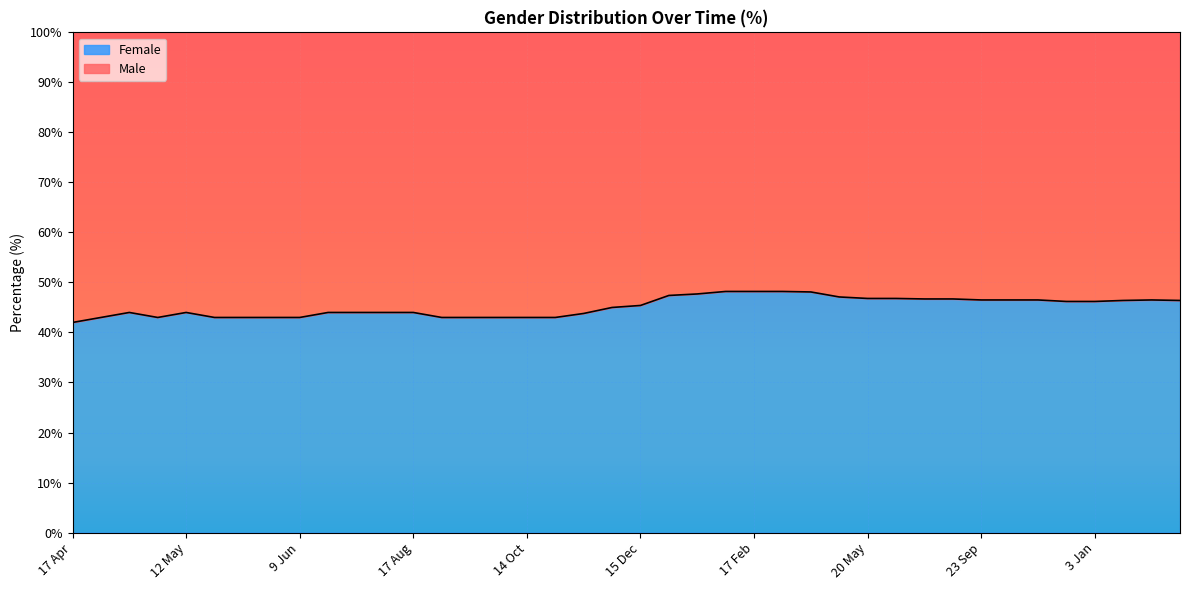

Where is the first local maximum?

28 Apr